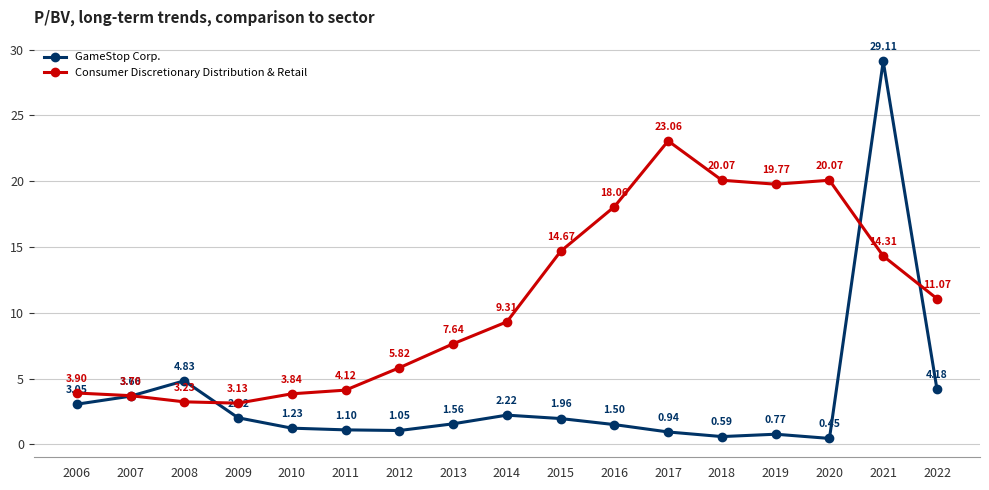

How many data points in Consumer Discretionary Distribution & Retail are less than 9?

8